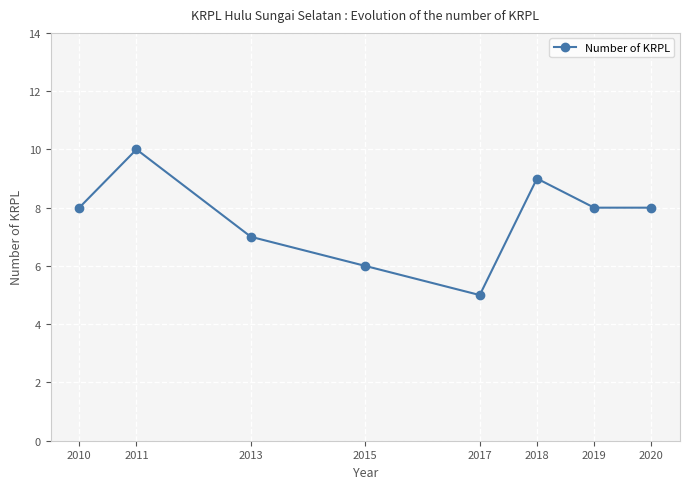

Reading left to right, transcribe all the data shown in this chart.

8	10	7	6	5	9	8	8